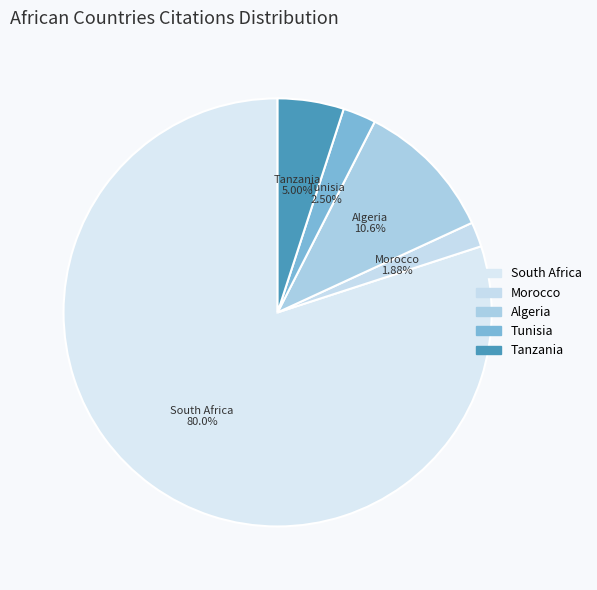

Which slice is the smallest?

Morocco